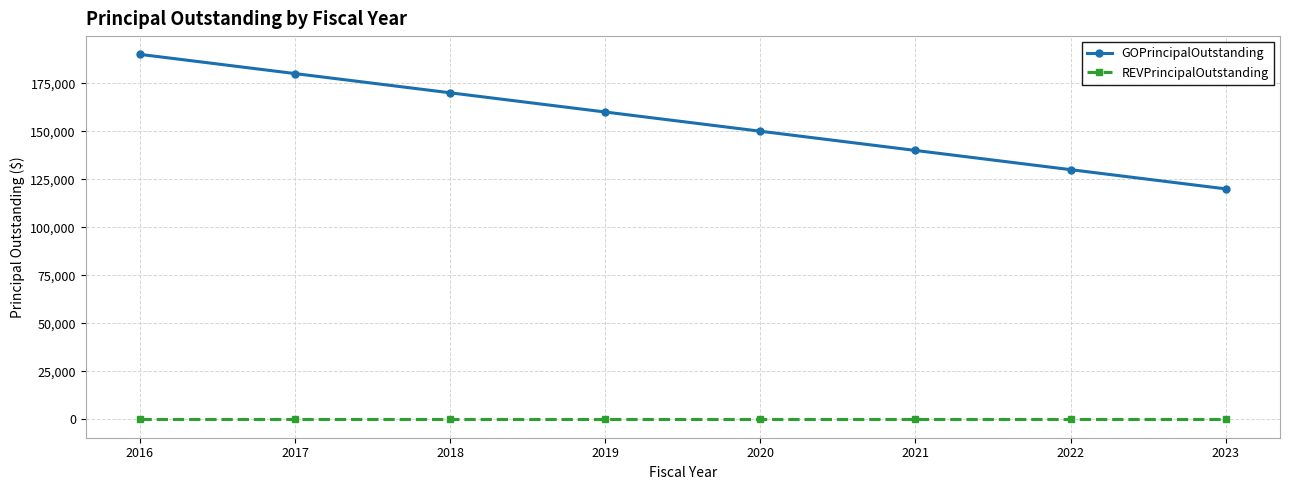

Reading right to left, extract all data points from this chart.

GOPrincipalOutstanding: 120000	130000	140000	150000	160000	170000	180000	190000
REVPrincipalOutstanding: 0	0	0	0	0	0	0	0